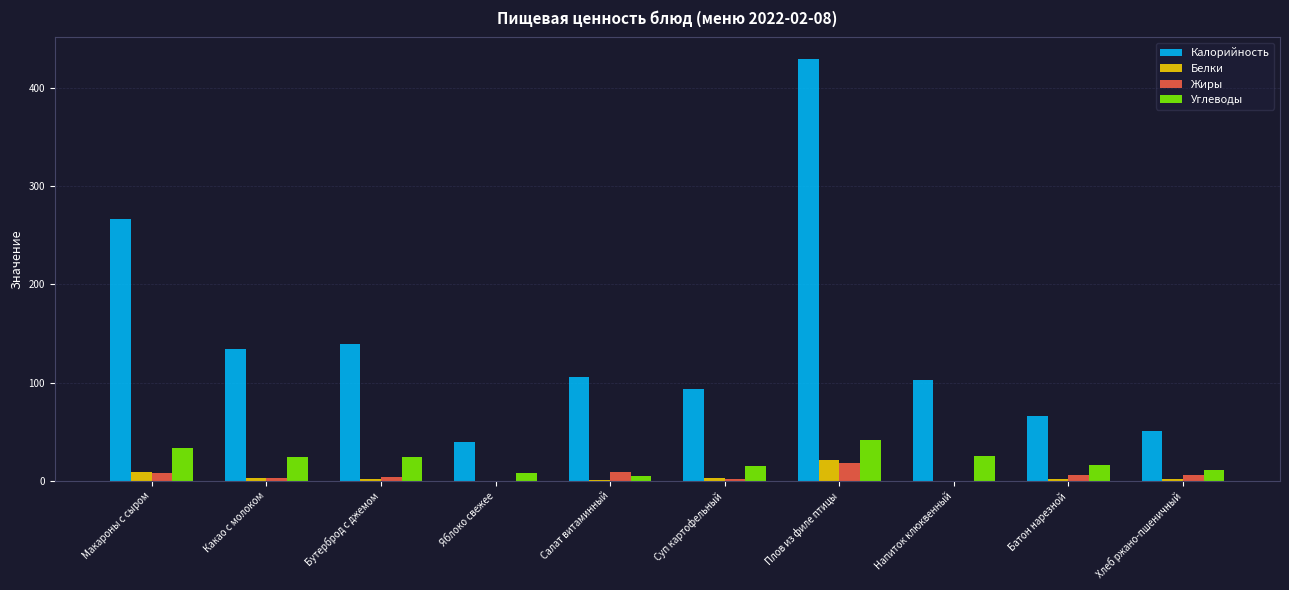

Is it true that Калорийность equals 9.9 at Яблоко свежее?

False